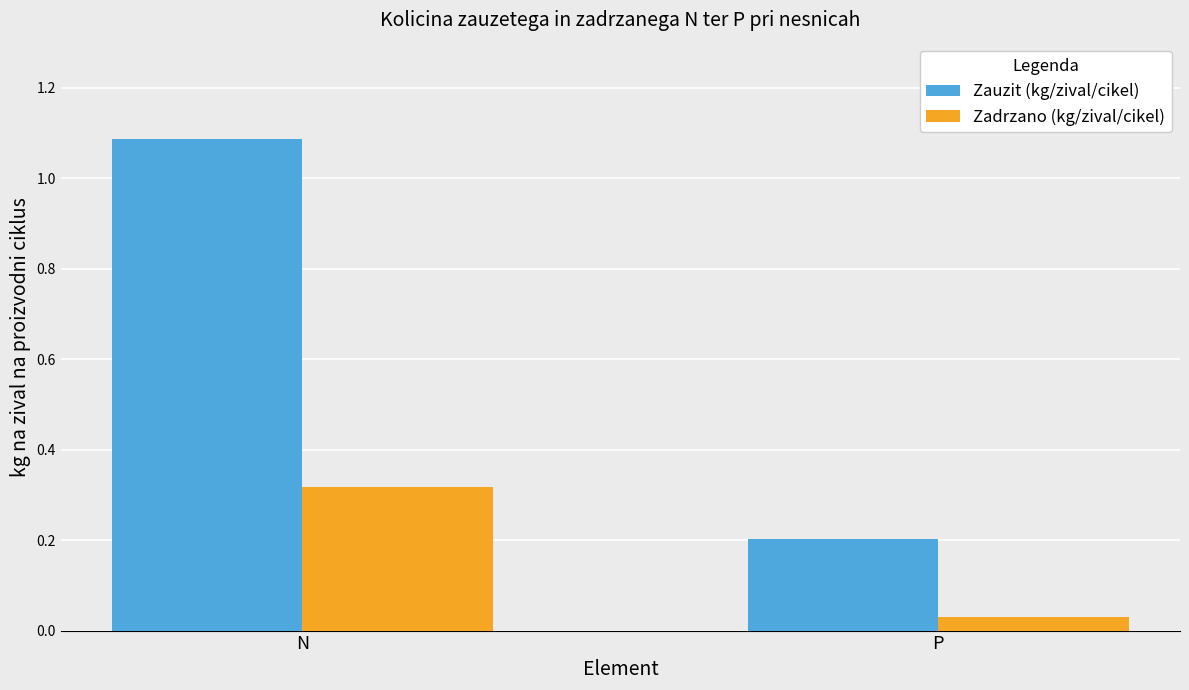

What are all the series names shown in the legend?

Zauzit (kg/zival/cikel), Zadrzano (kg/zival/cikel)